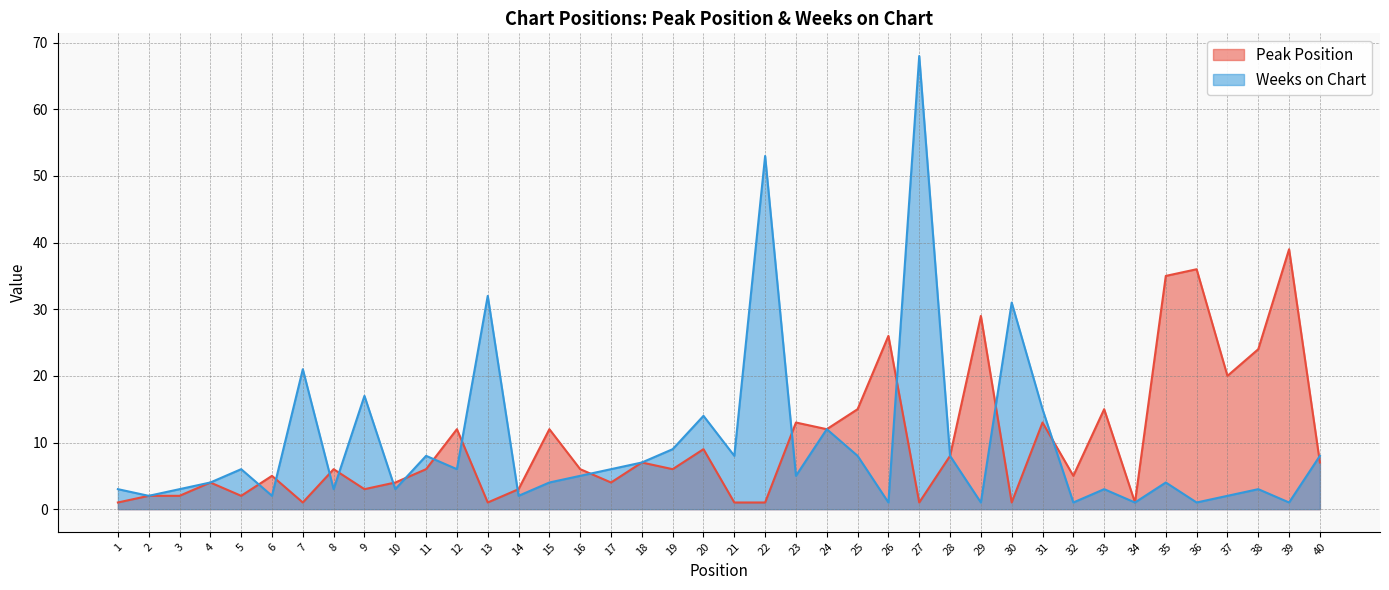

What is the sum of the Peak Position values at 12 and 13?

13